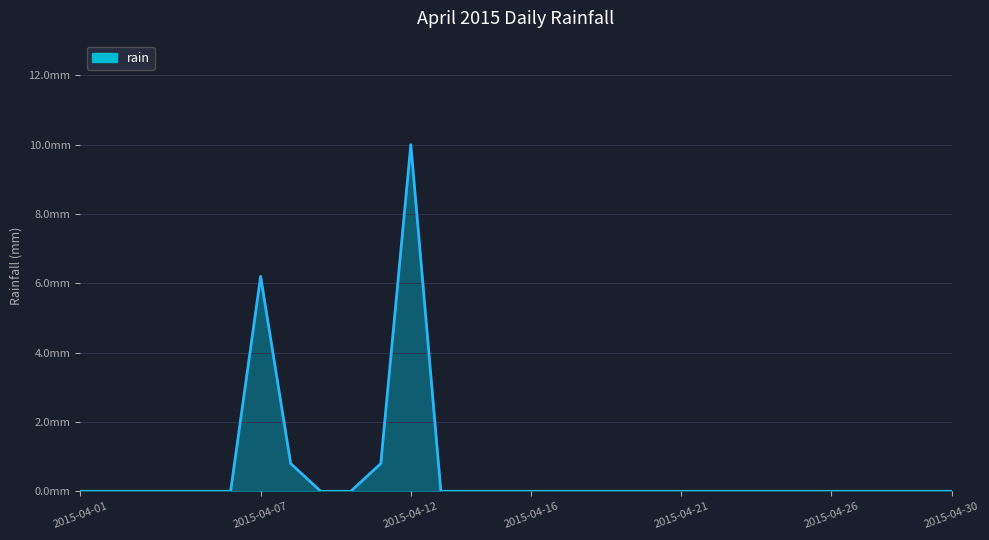

Reading left to right, transcribe all the data shown in this chart.

0.0	0.0	0.0	0.0	0.0	0.0	6.2	0.8	0.0	0.0	0.8	10.0	0.0	0.0	0.0	0.0	0.0	0.0	0.0	0.0	0.0	0.0	0.0	0.0	0.0	0.0	0.0	0.0	0.0	0.0